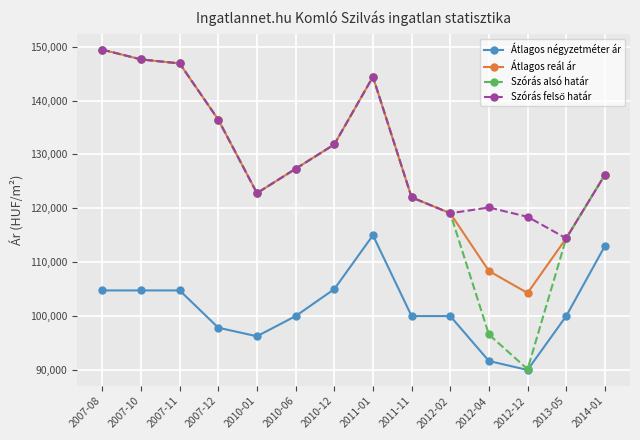

How many categories are shown in the chart?

14